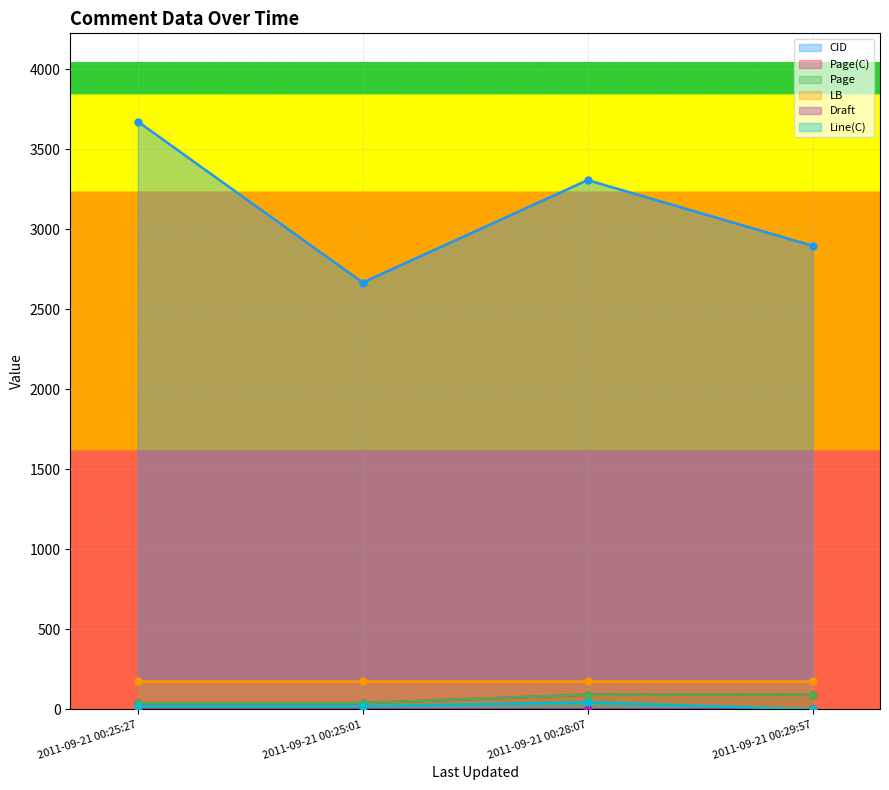

The value of CID at 2011-09-21 00:28:07 is 3307.0. True or false?

True